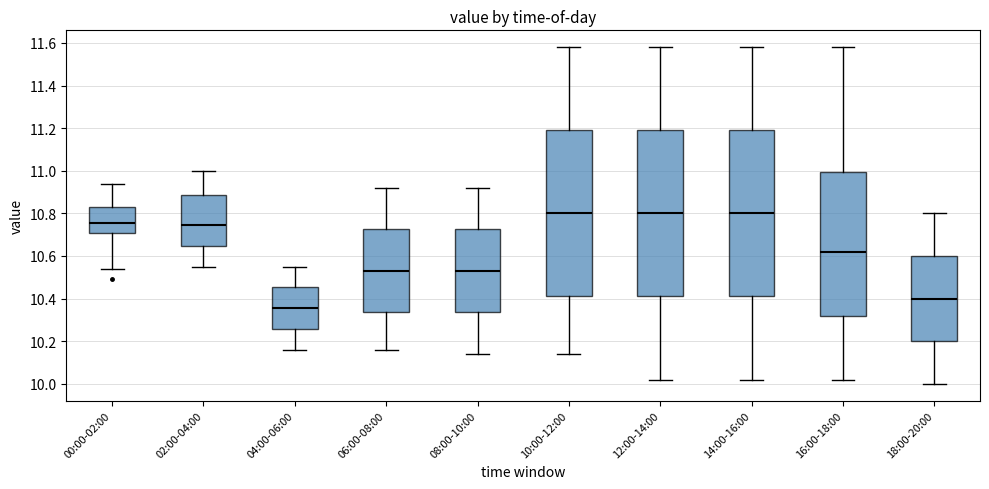

Where is the upper edge of the box for 12:00-14:00 on the y-axis? The values are not printed on the chart, so give them approximately, as read against the axis.

11.20